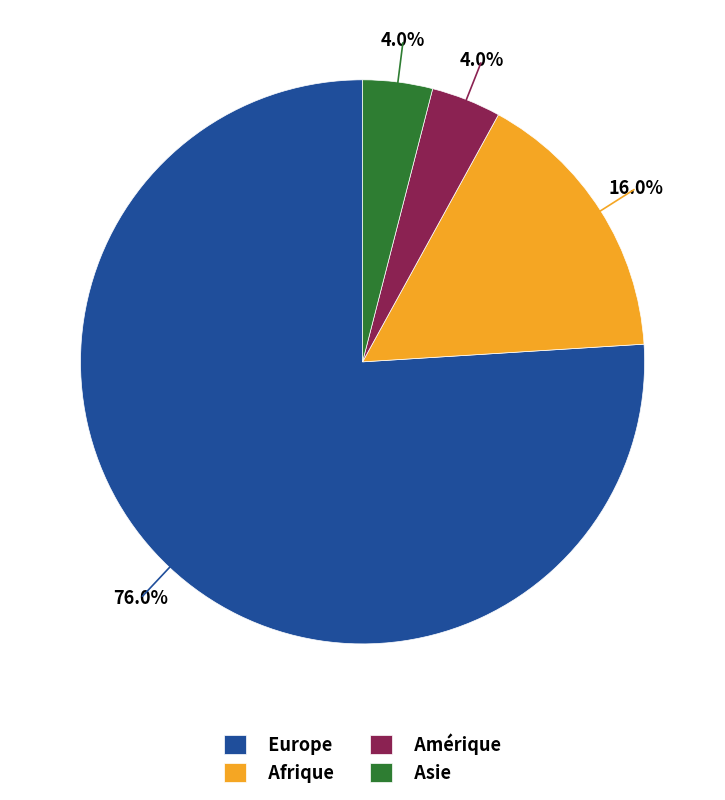

The Afrique slice represents 2% of the pie. True or false?

False